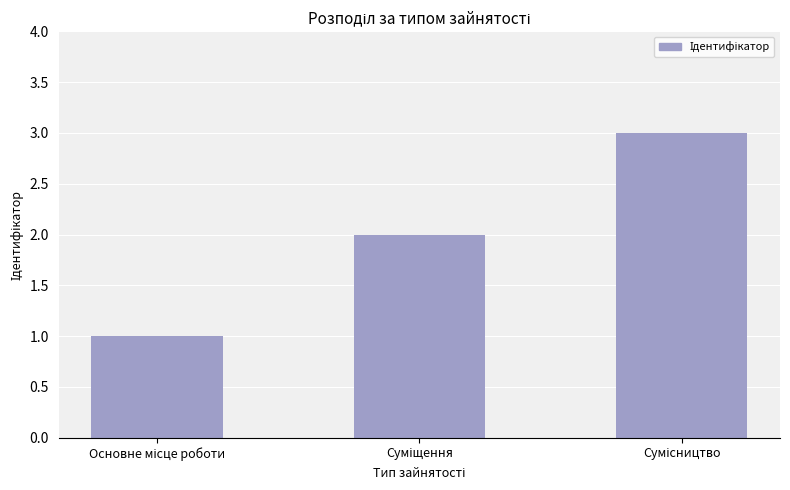

What is the maximum value shown in the chart?

3